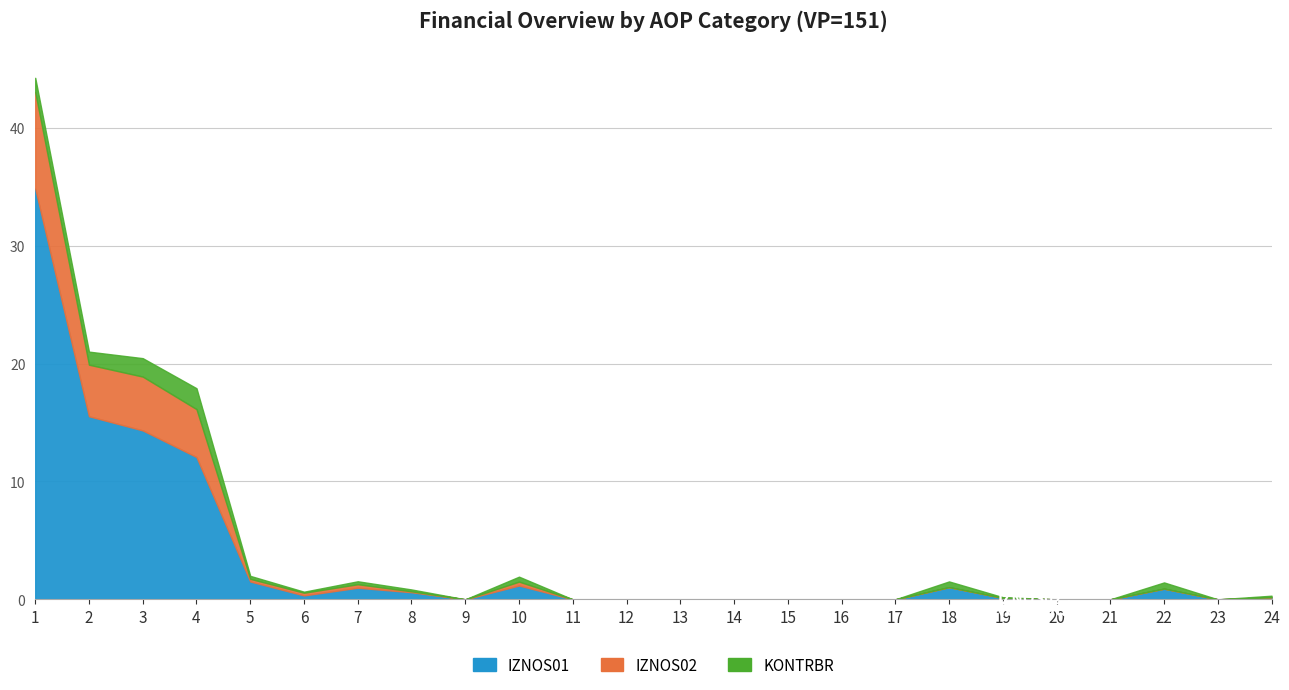

What is the difference between the maximum and minimum values in the IZNOS01 series?

34.9